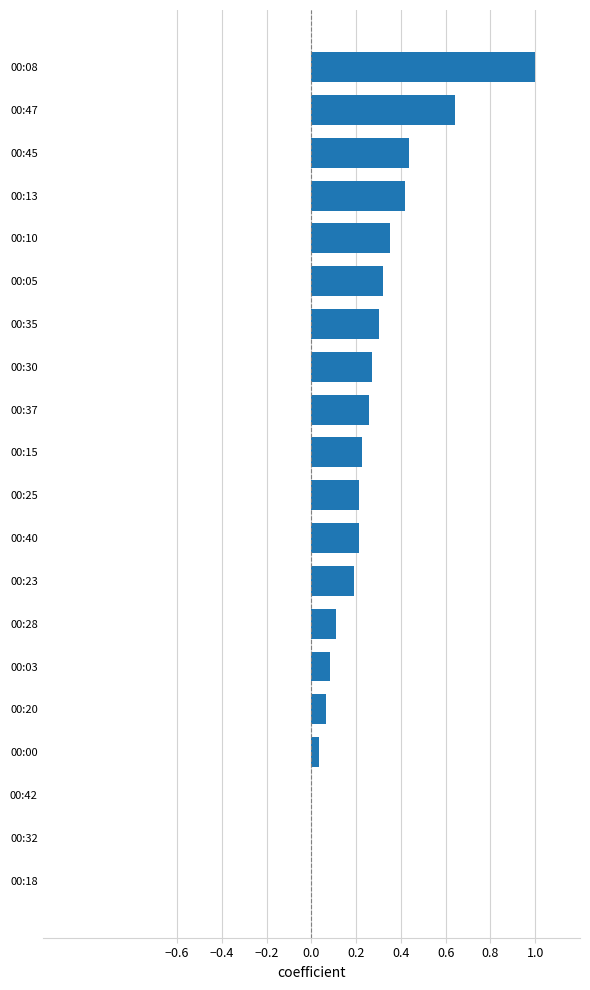

At which category does the chart reach its peak across all series?

00:08